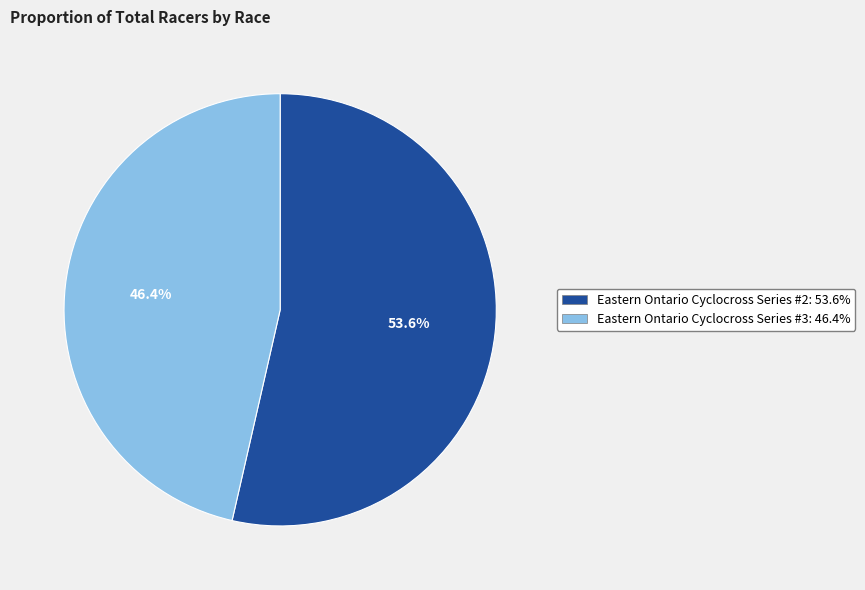

To the nearest percent, what percentage of the pie is Eastern Ontario Cyclocross Series #2?

54%